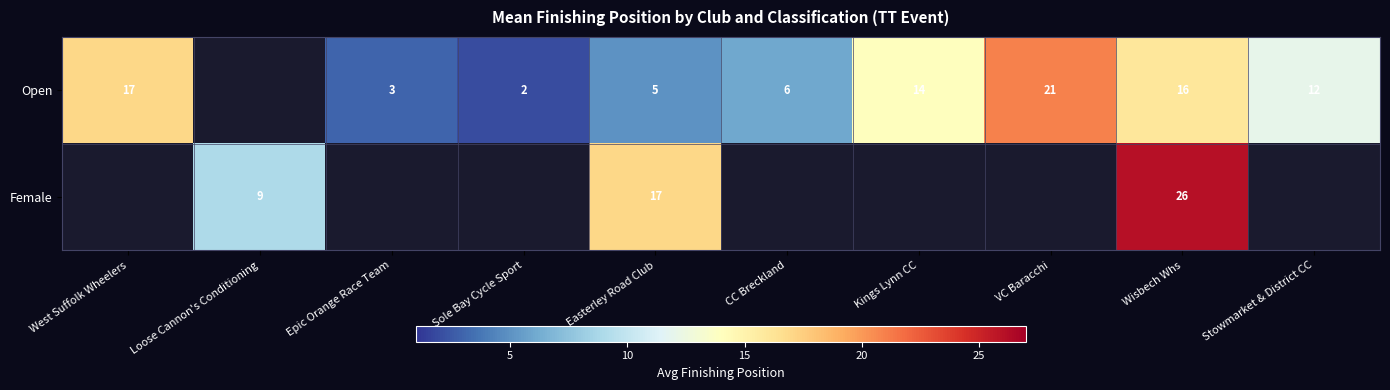

Is the value of Female at Loose Cannon's Conditioning greater than the value of Open at CC Breckland?

Yes